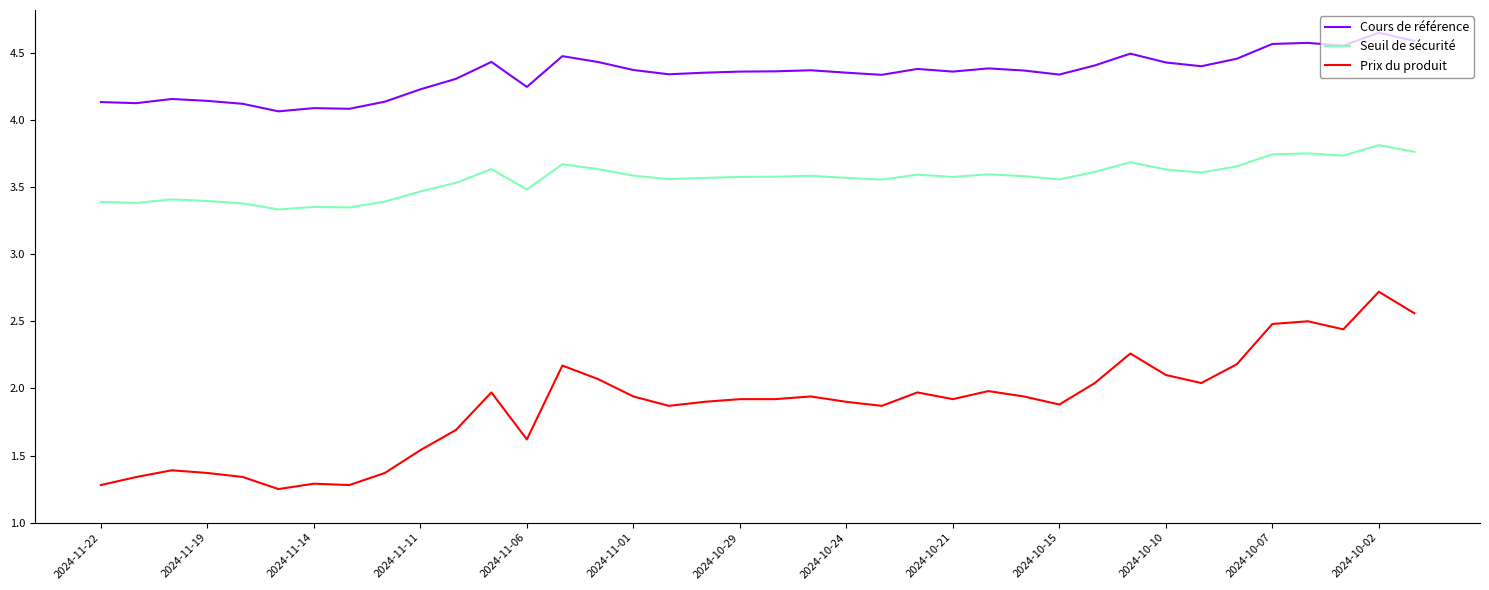

Which series has the largest total across all categories?

Cours de référence